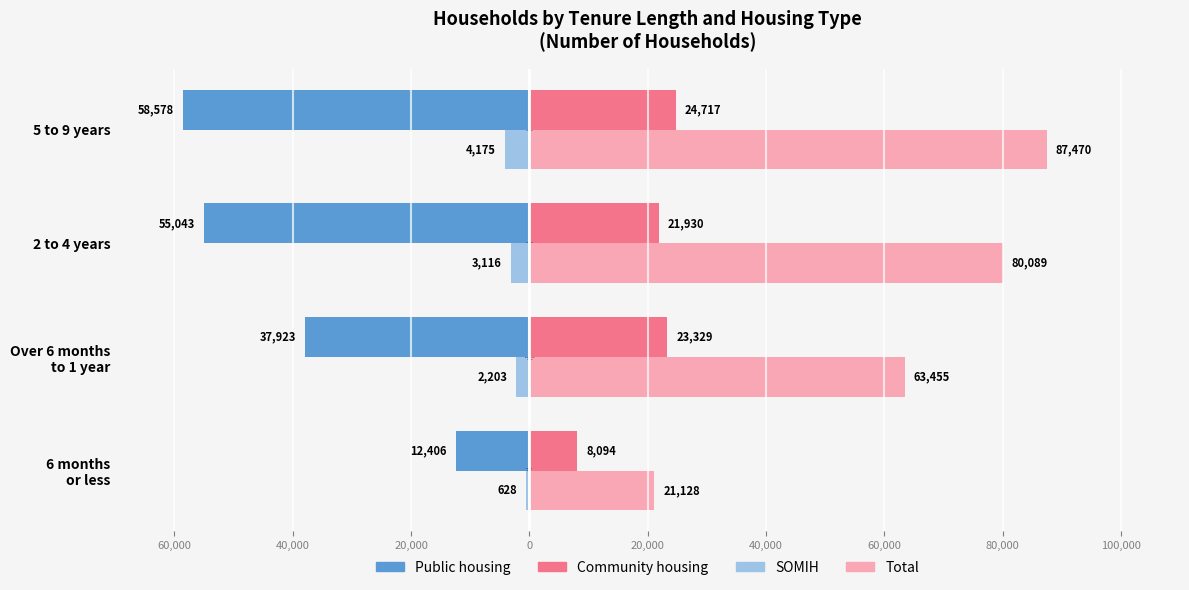

What are all the series names shown in the legend?

Public housing, Community housing, SOMIH, Total